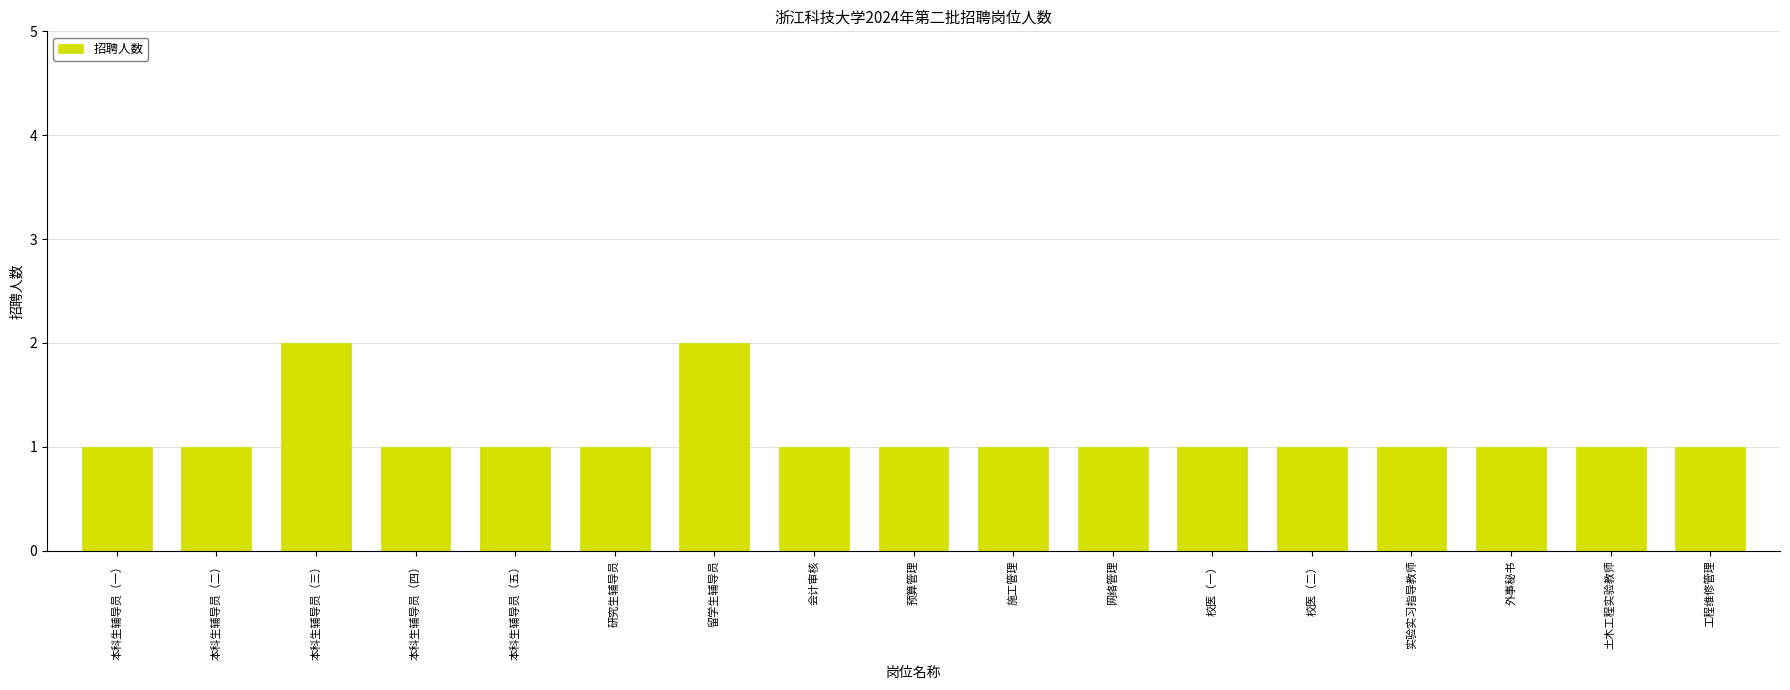

Approximately how many times larger is the value at 本科生辅导员（三） compared to 预算管理?

2.0